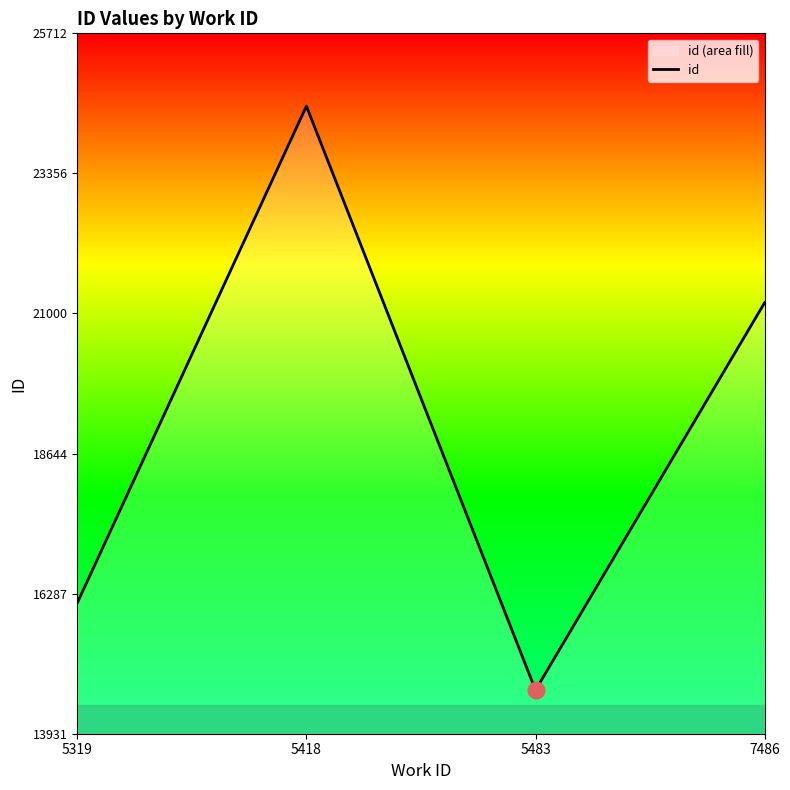

List the labels in order of value, smallest first.

5483, 5319, 7486, 5418